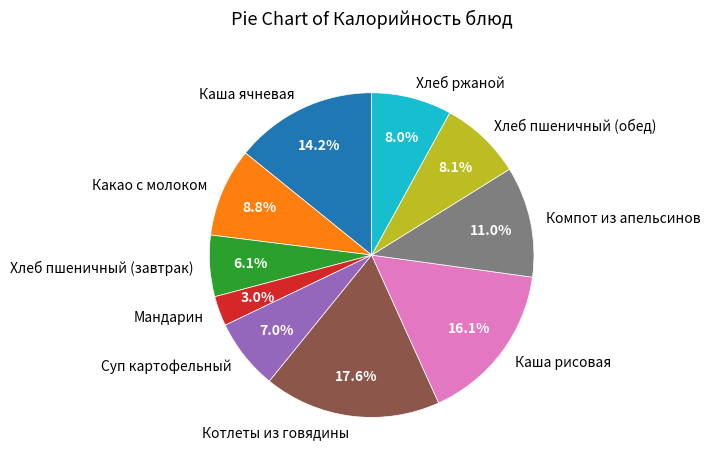

True or false: Хлеб ржаной accounts for 1% of the total.

False